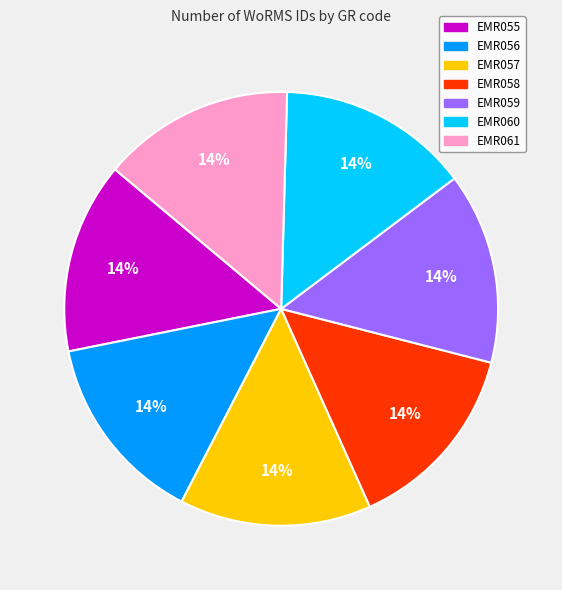

To the nearest percent, what is the combined percentage of EMR057 and EMR060?

29%